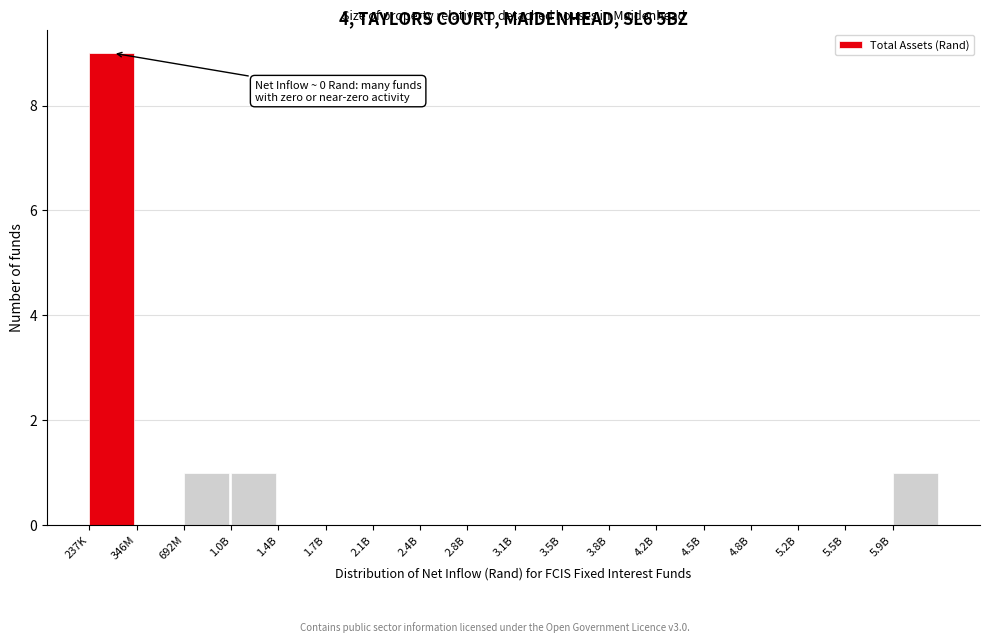

Reading left to right, transcribe all the data shown in this chart.

237K=9	346M=0	692M=1	1.0B=1	1.4B=0	1.7B=0	2.1B=0	2.4B=0	2.8B=0	3.1B=0	3.5B=0	3.8B=0	4.2B=0	4.5B=0	4.8B=0	5.2B=0	5.5B=0	5.9B=1